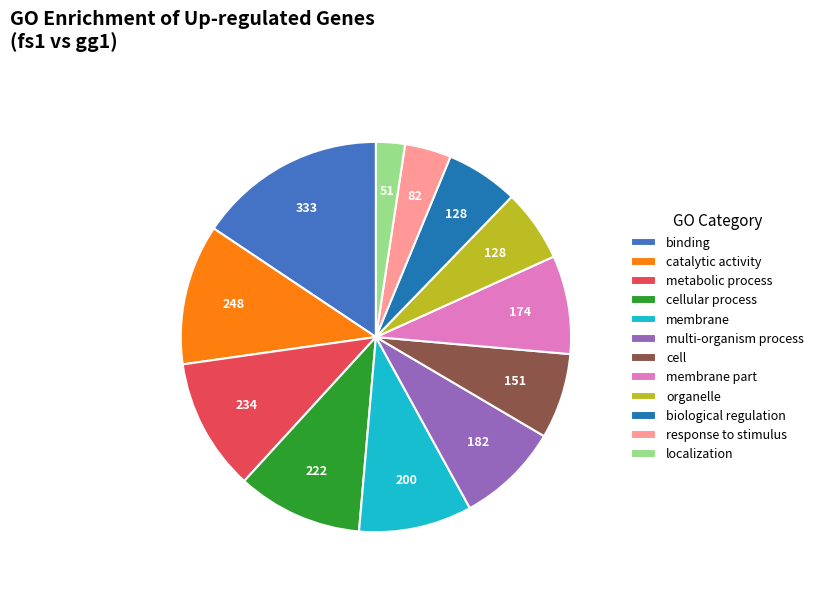

Which category has the smallest portion of the pie?

localization